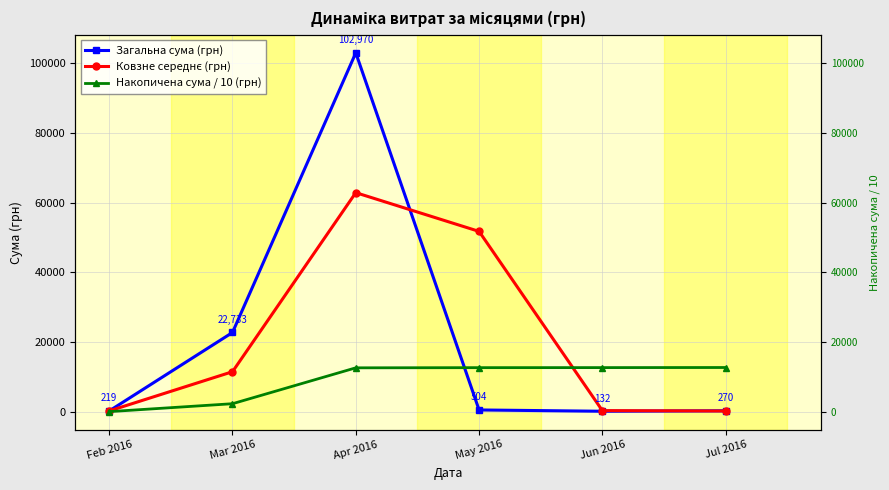

Which category has the lowest value in the Загальна сума (грн) series?

Jun 2016